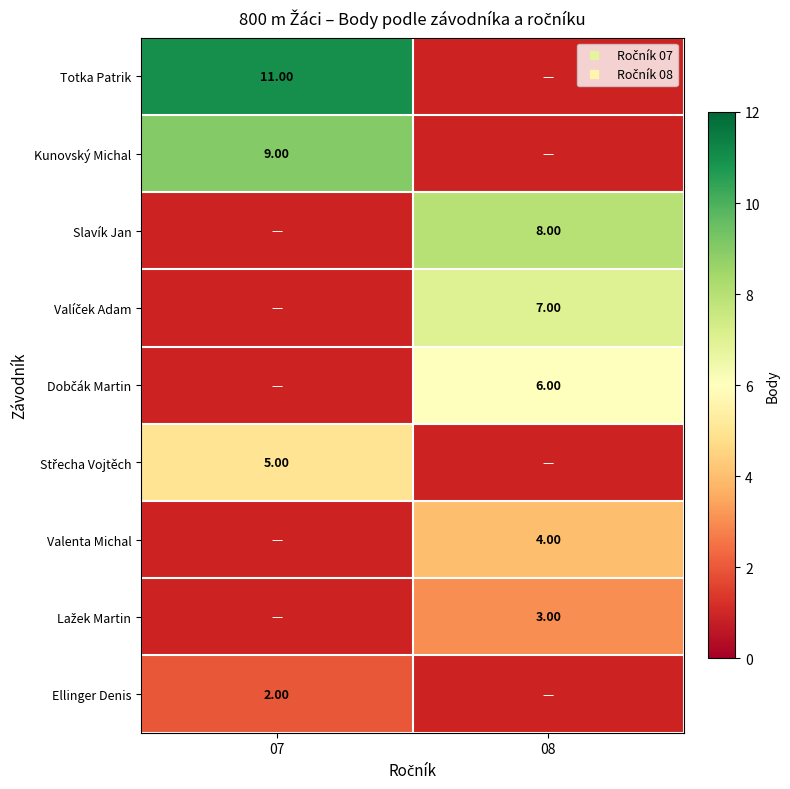

Which label corresponds to the smallest value in the chart?

07